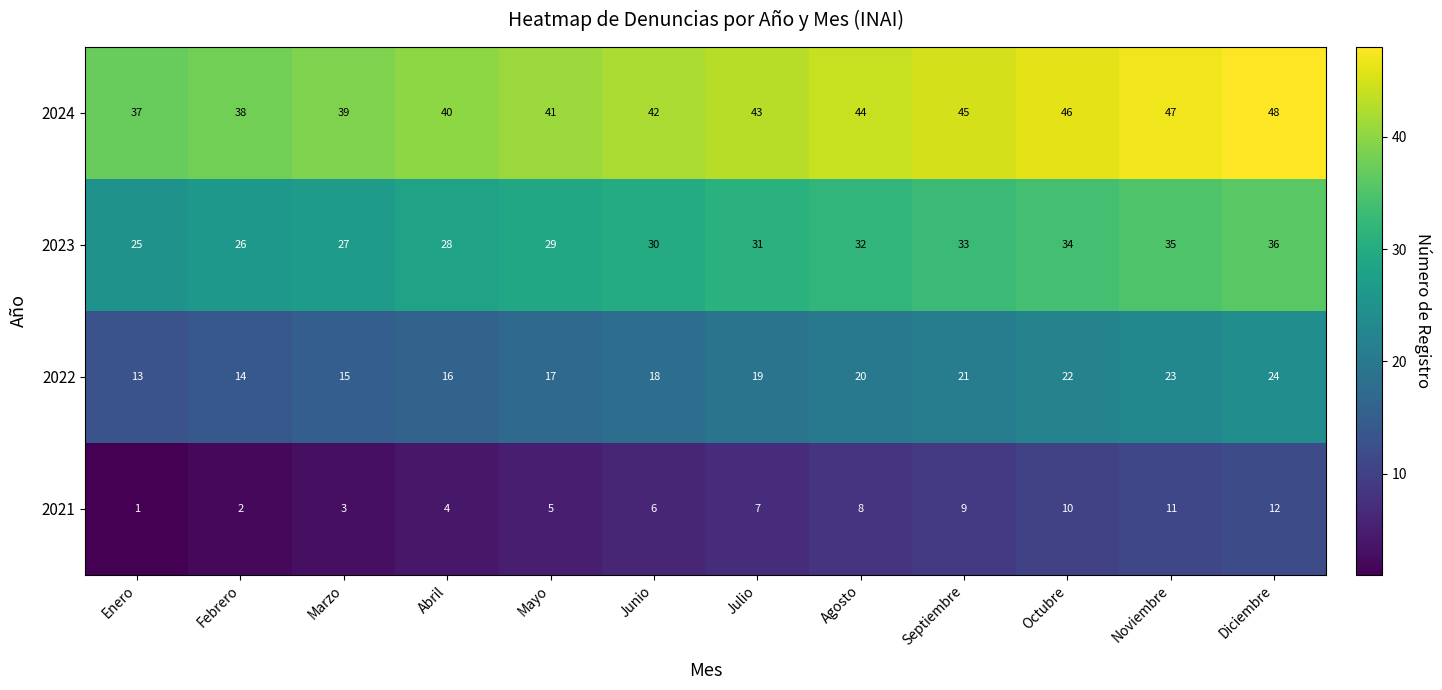

What is the approximate value of 2024 at Abril, to the nearest 10?

40